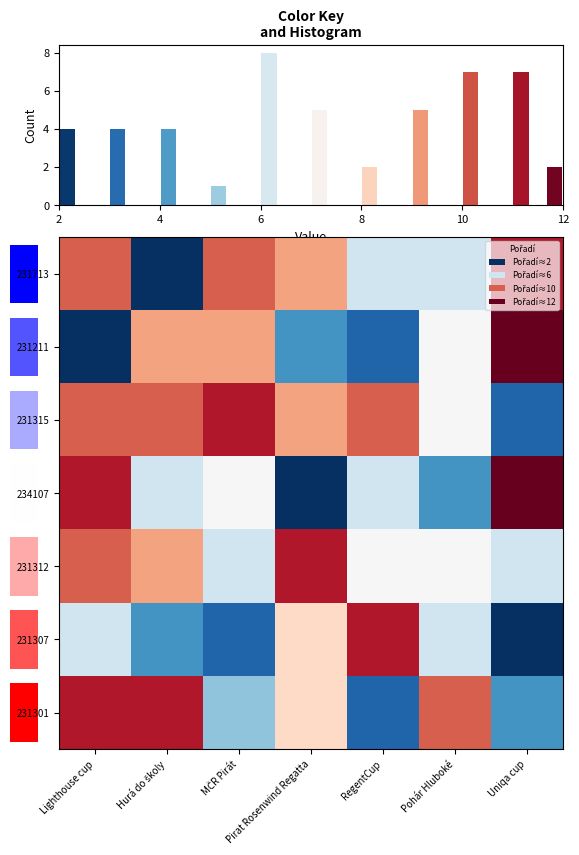

What is the sum of all 231713 values?

54